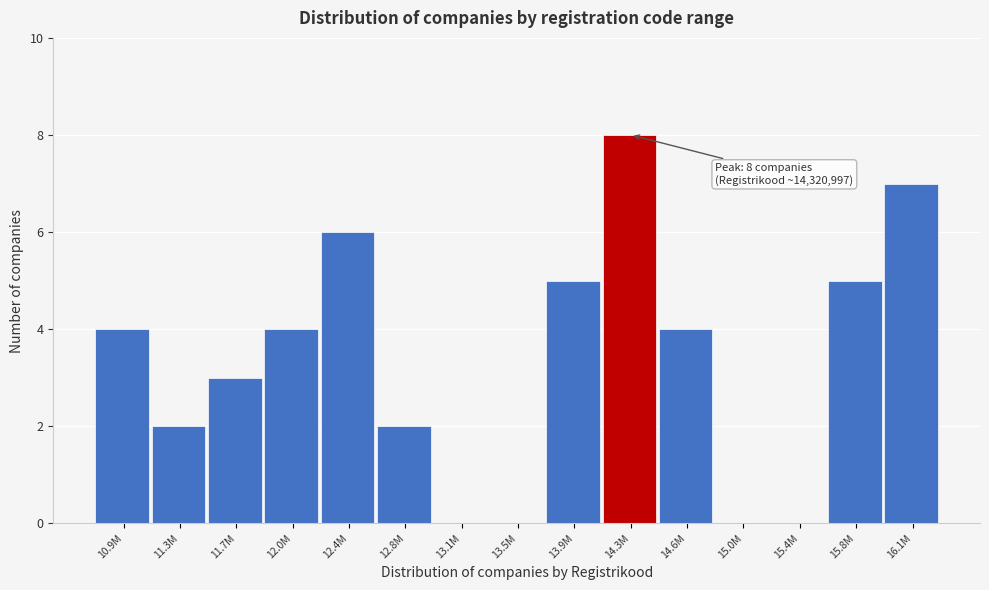

Reading left to right, transcribe all the data shown in this chart.

10.9M=4	11.3M=2	11.7M=3	12.0M=4	12.4M=6	12.8M=2	13.1M=0	13.5M=0	13.9M=5	14.3M=8	14.6M=4	15.0M=0	15.4M=0	15.8M=5	16.1M=7